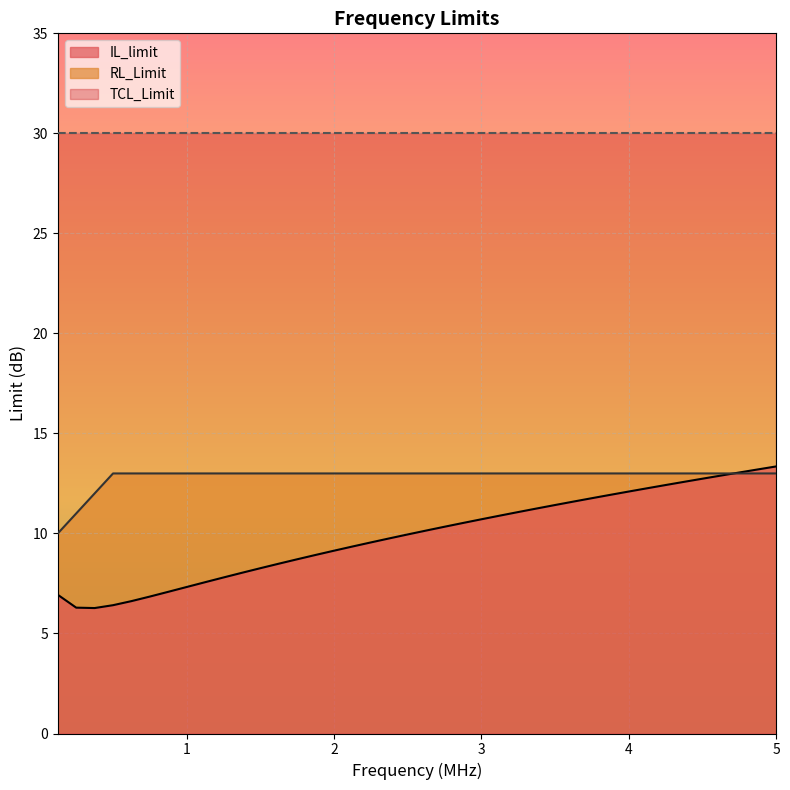

What is the label of the 26th point from the left?

3.25